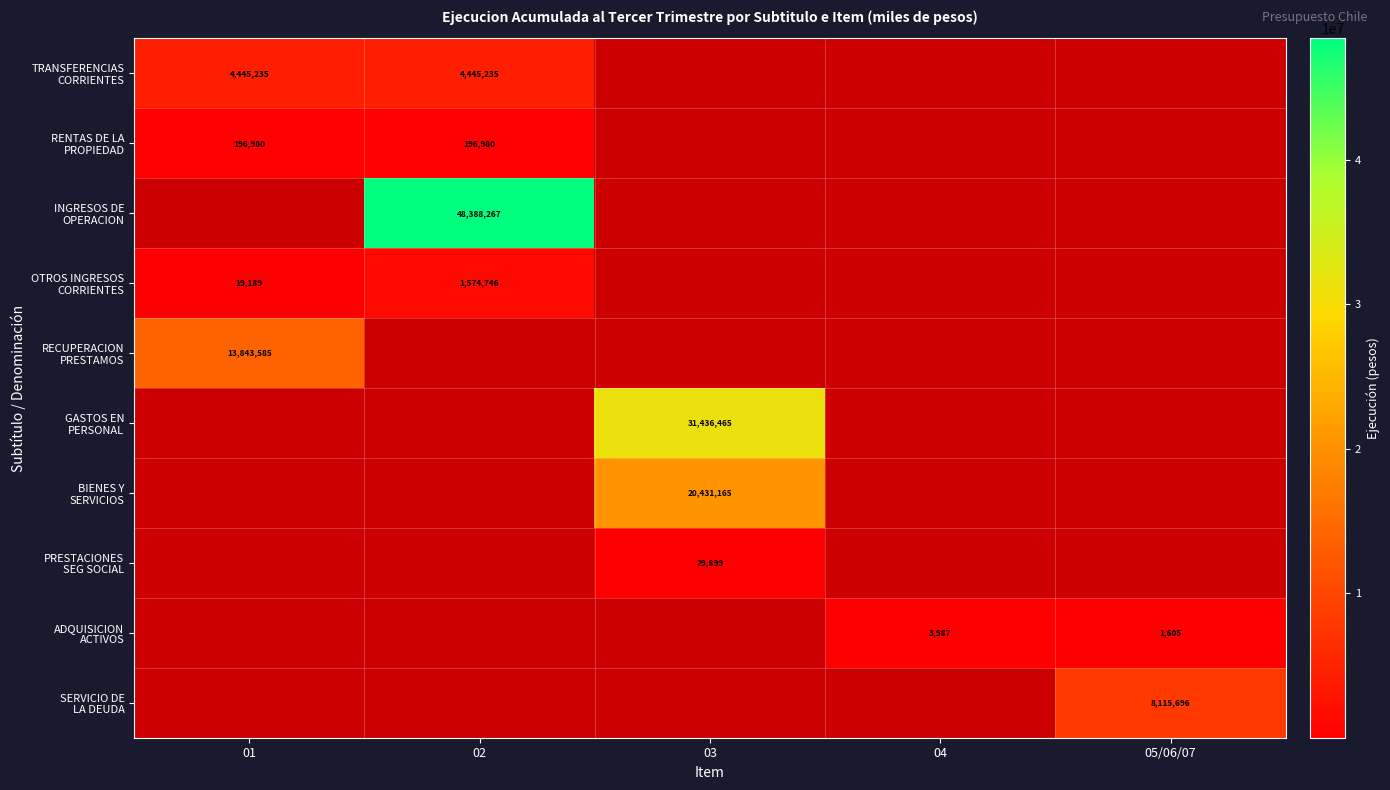

At which category does the chart reach its peak across all series?

02